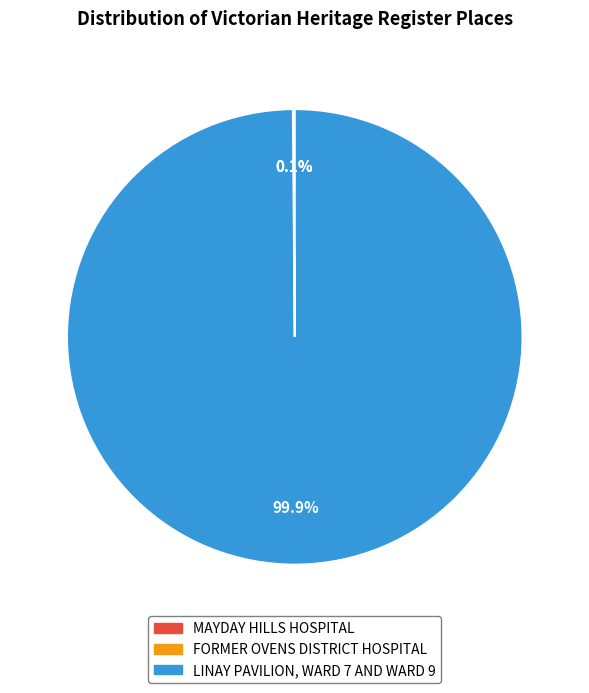

Is there any slice that represents more than half of the pie?

Yes